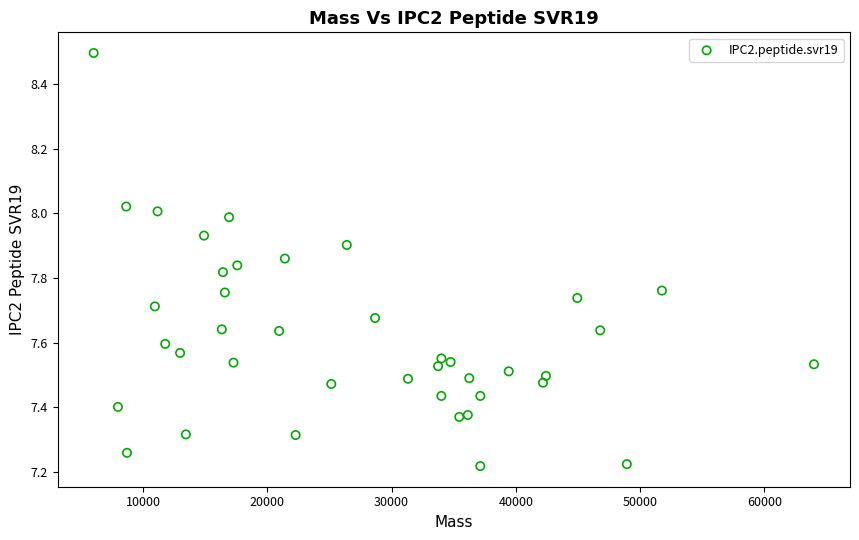

What is the range of X values (max minus min)?

57968.4